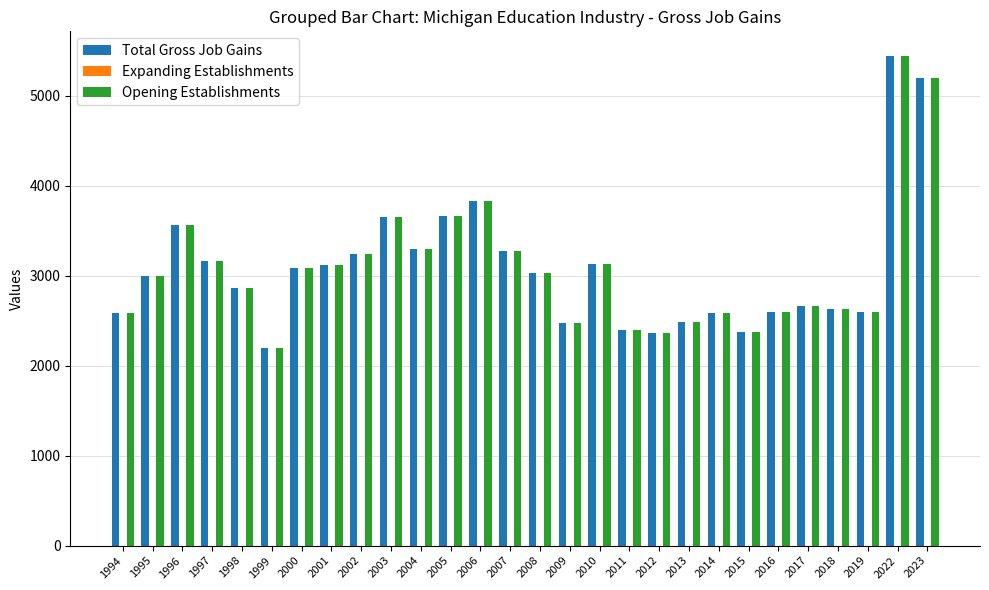

What is the maximum value shown in the chart?

5441